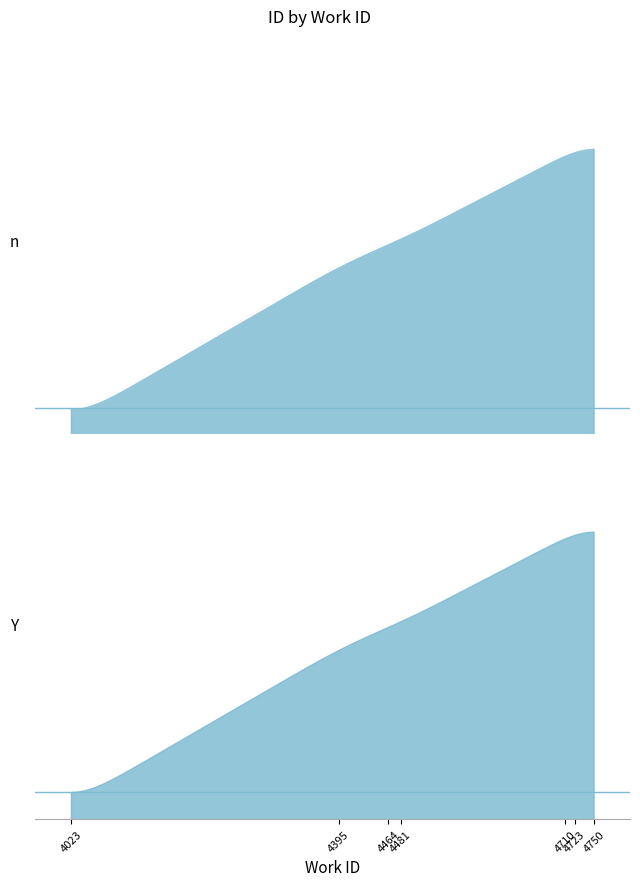

True or false: the data shows 8486 at 4750.

False